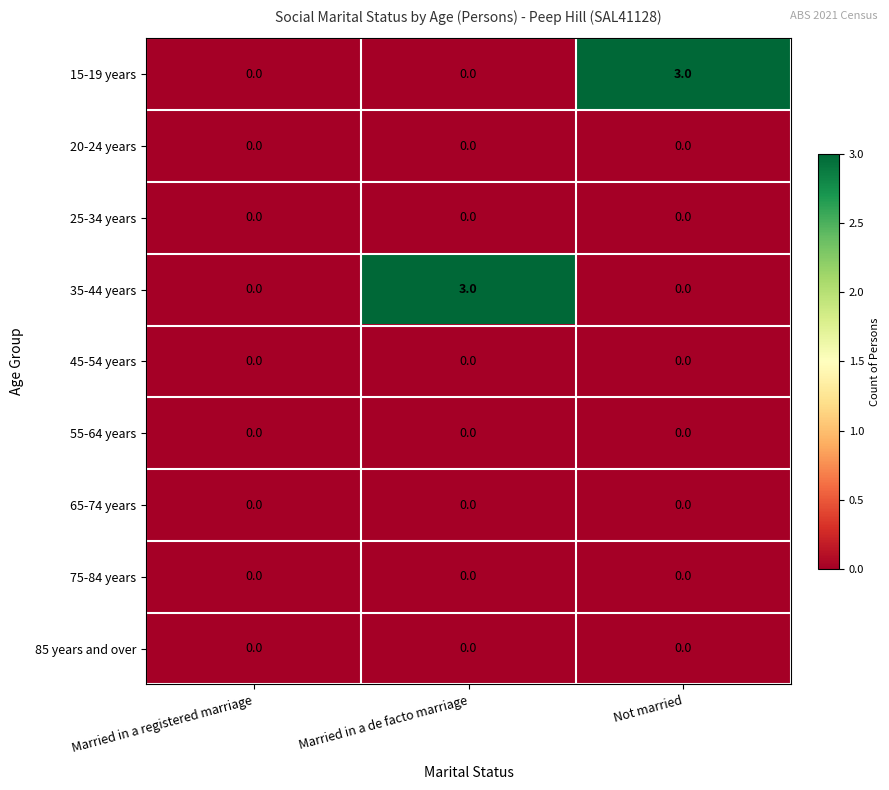

What is the greatest value displayed?

3